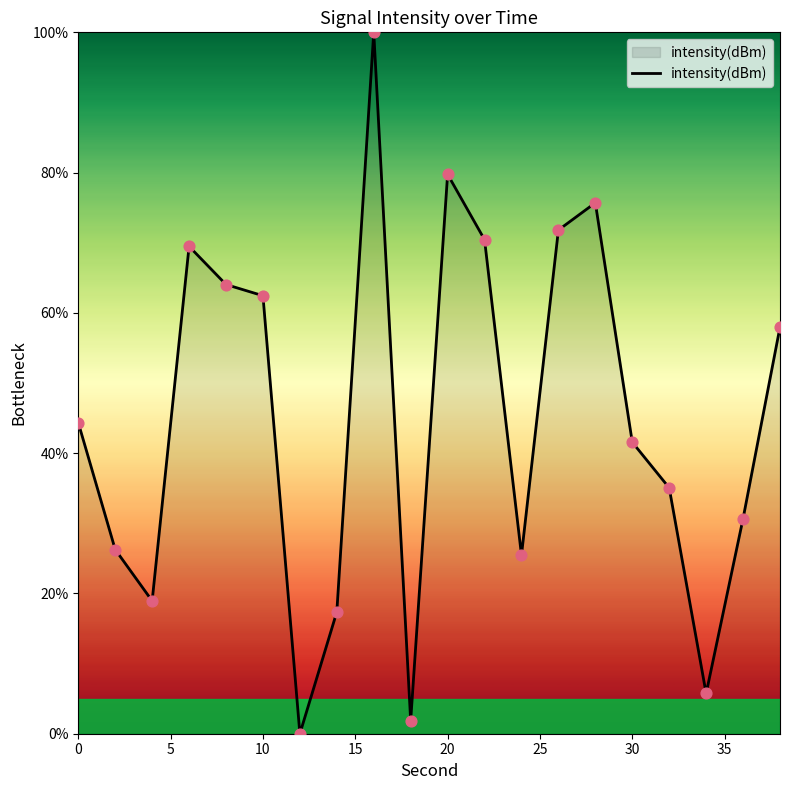

What is the maximum value shown in the chart?

100.0